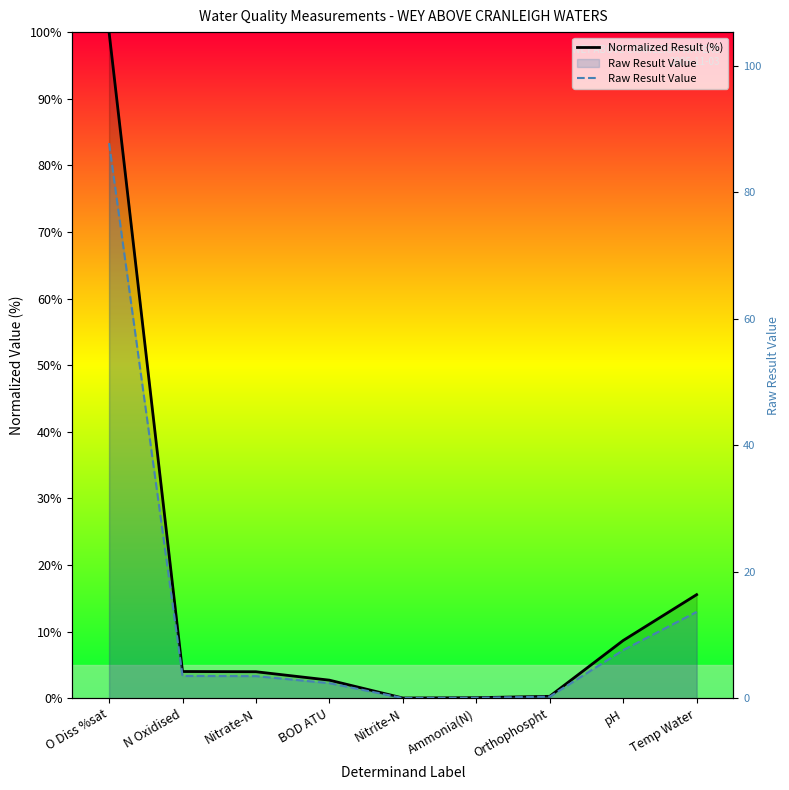

How many values in the Normalized Result (%) series exceed 3?

5